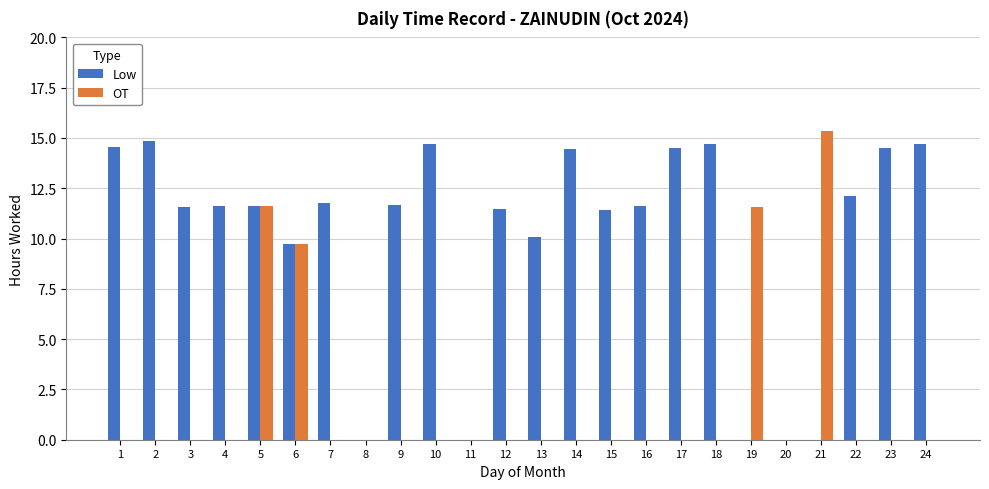

Where is OT nearest to the value 7?

6